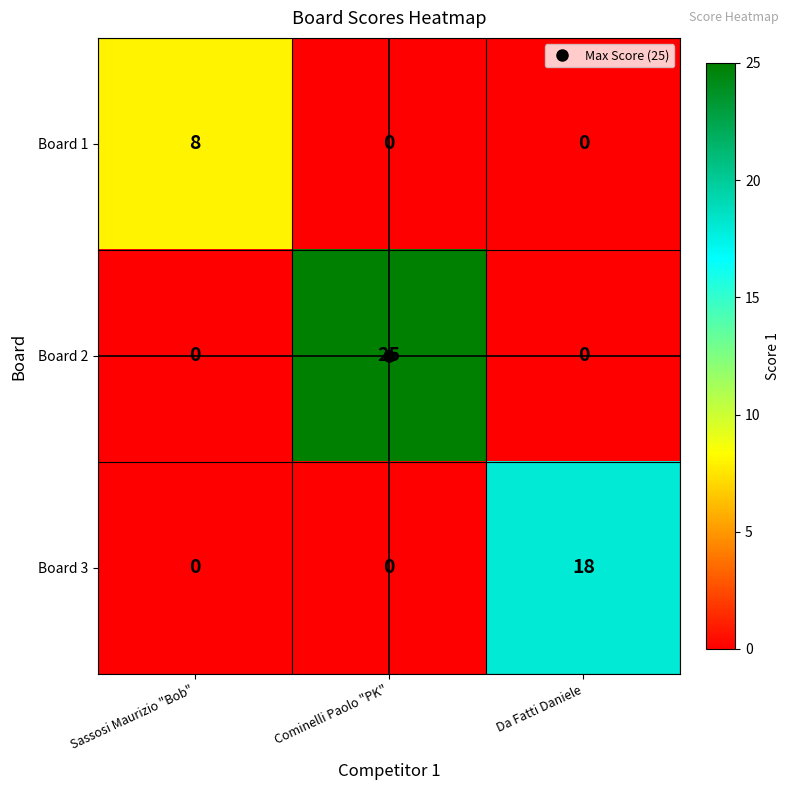

Which series changed the most between Sassosi Maurizio "Bob" and Da Fatti Daniele?

Board 3